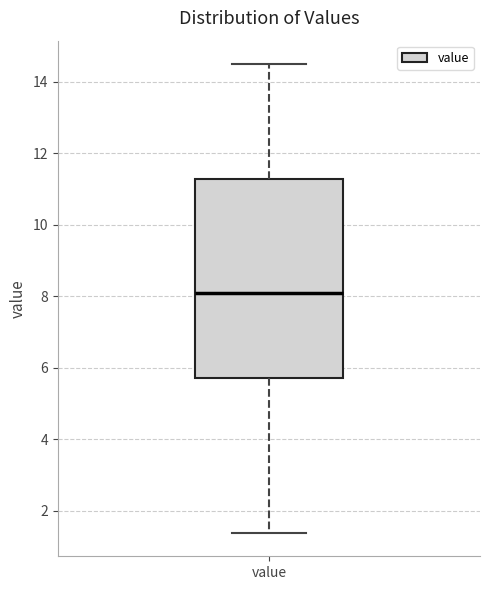

Transcribe this box plot: give where the median line is, the range the box spans, and where the two whiskers end, as read against the y-axis. The values are not printed on the chart, so give them approximately, as read against the axis.

median 8.0, box 5.8 to 11.2, whiskers 1.4 to 14.6